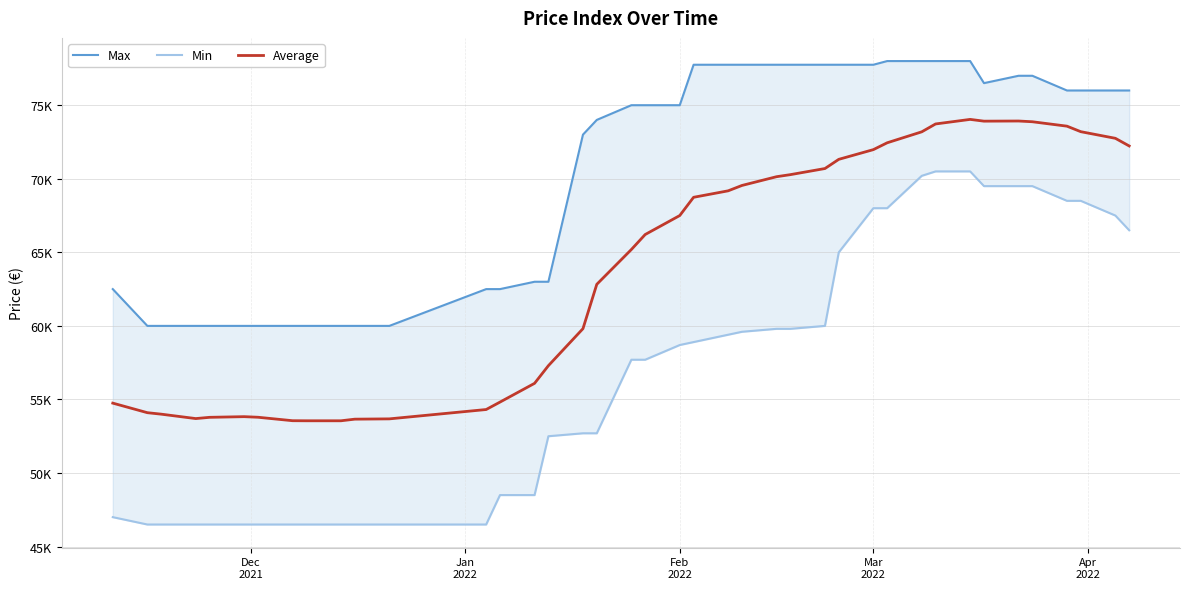

How many lines are shown in the chart?

3